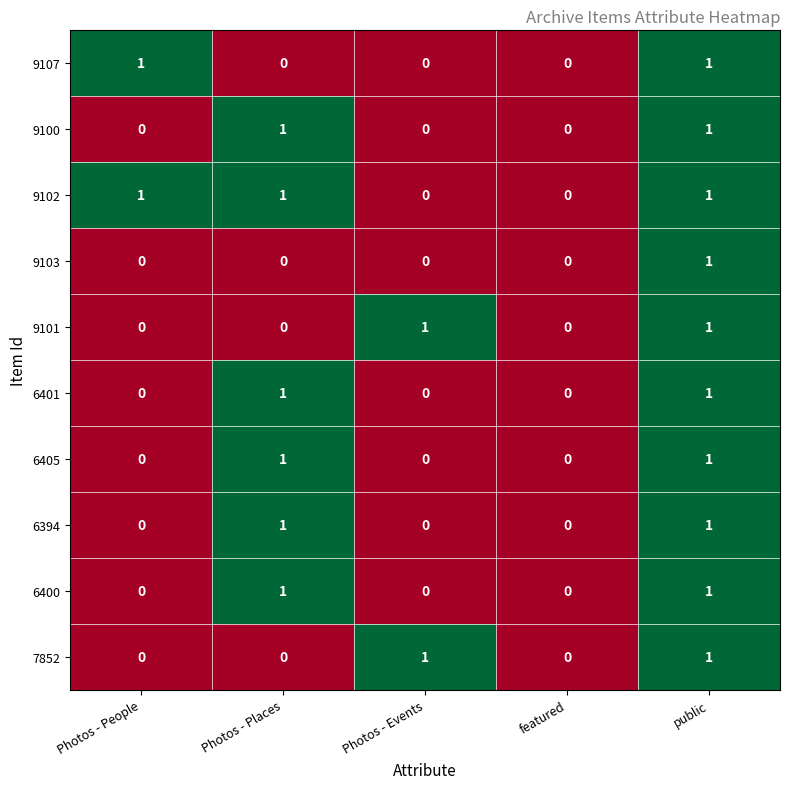

Count the 6400 values in the range 0 to 1.

5